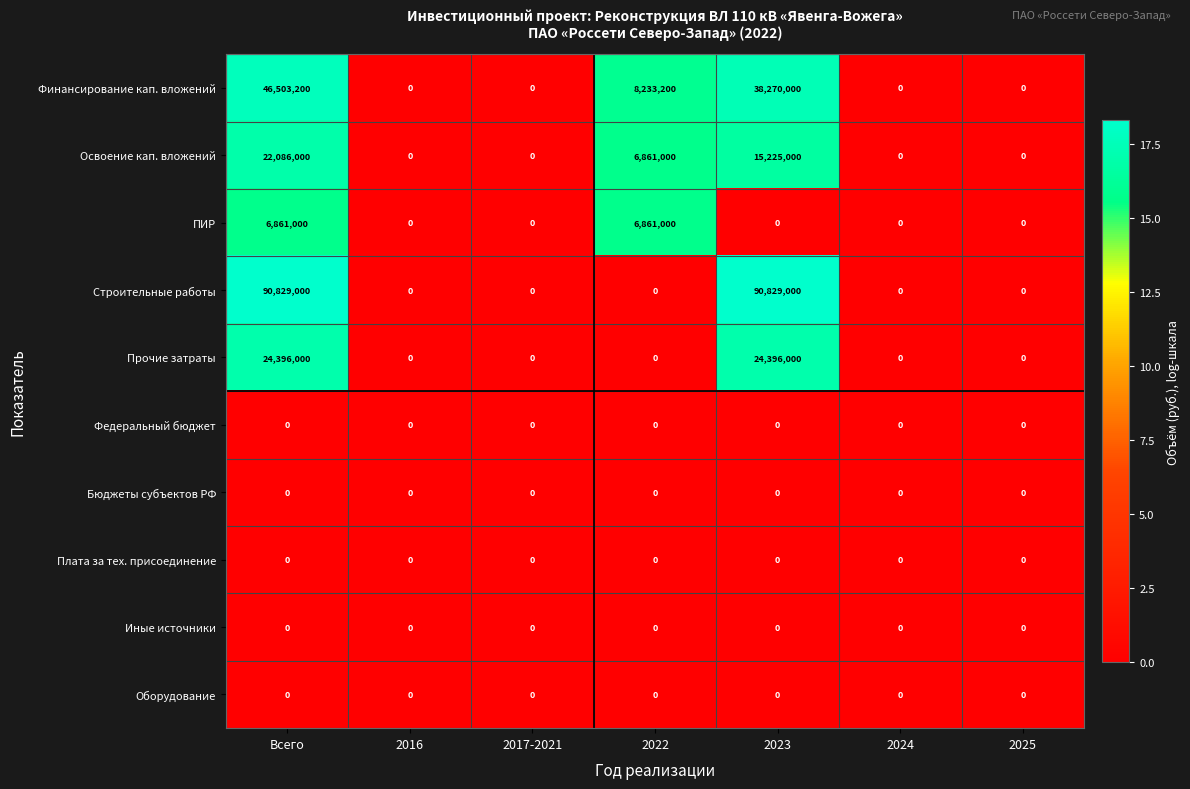

Is it true that Прочие затраты equals 0 at 2016?

True